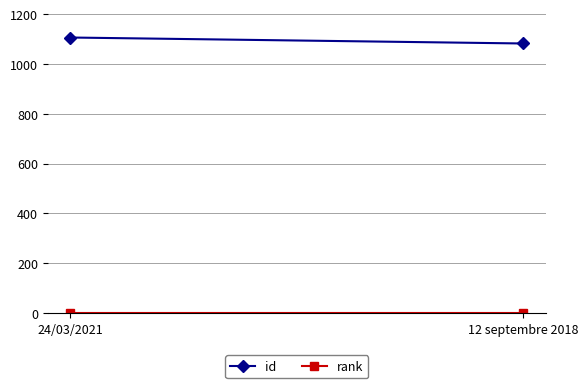

True or false: id has a value of 1082 at 12 septembre 2018.

True